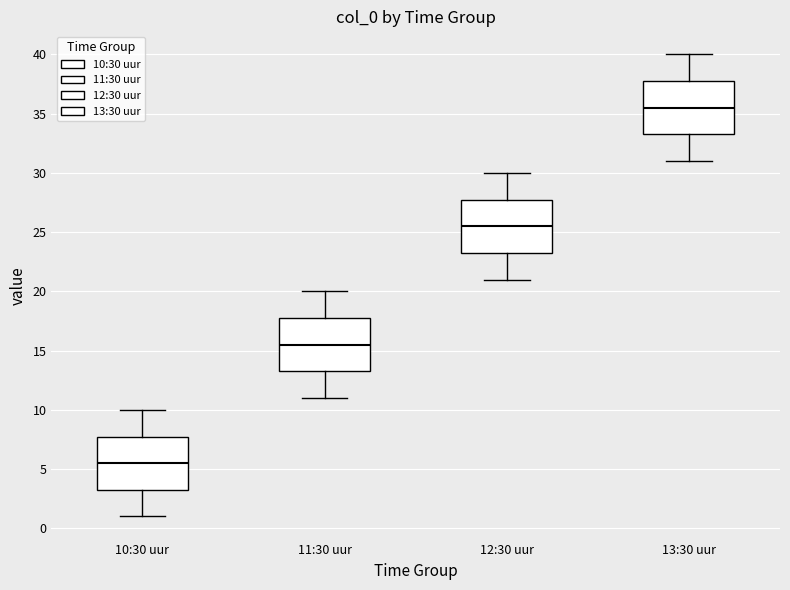

Reading left to right, transcribe this box plot: for each box, give where its median line is, the range the box spans, and where its two whiskers end, as read against the y-axis. The values are not printed on the chart, so give them approximately, as read against the axis.

10:30 uur: median 5.5, box 3.5 to 8.0, whiskers 1.0 to 10.0
11:30 uur: median 15.5, box 13.5 to 18.0, whiskers 11.0 to 20.0
12:30 uur: median 25.5, box 23.5 to 28.0, whiskers 21.0 to 30.0
13:30 uur: median 35.5, box 33.5 to 38.0, whiskers 31.0 to 40.0